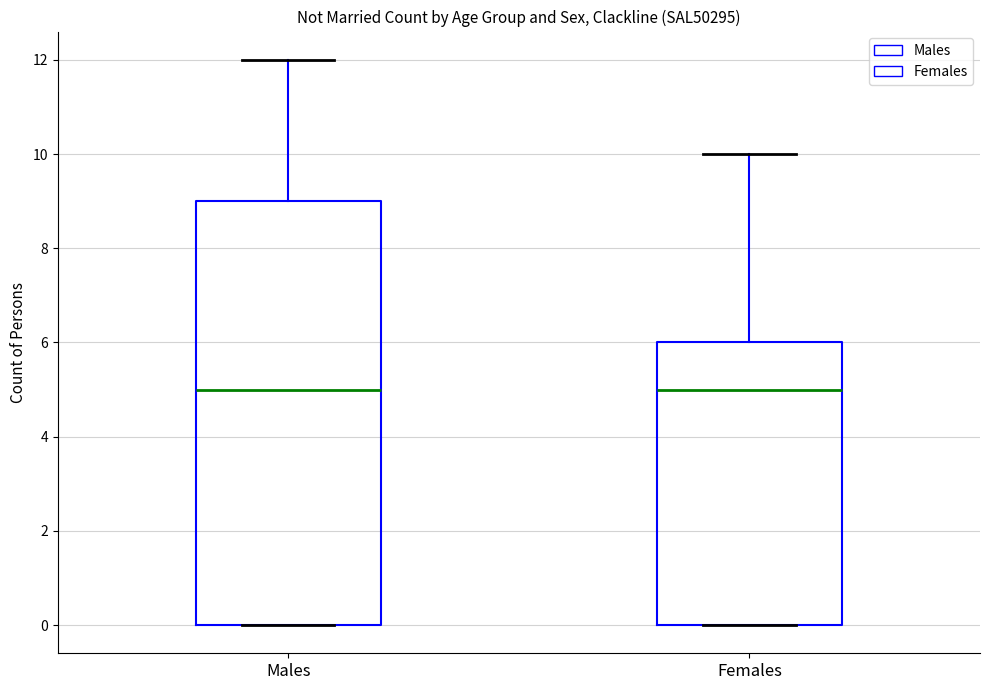

Reading left to right, transcribe this box plot: for each box, give where its median line is, the range the box spans, and where its two whiskers end, as read against the y-axis. The values are not printed on the chart, so give them approximately, as read against the axis.

Males: median 5, box 0 to 9, whiskers 0 to 12
Females: median 5, box 0 to 6, whiskers 0 to 10